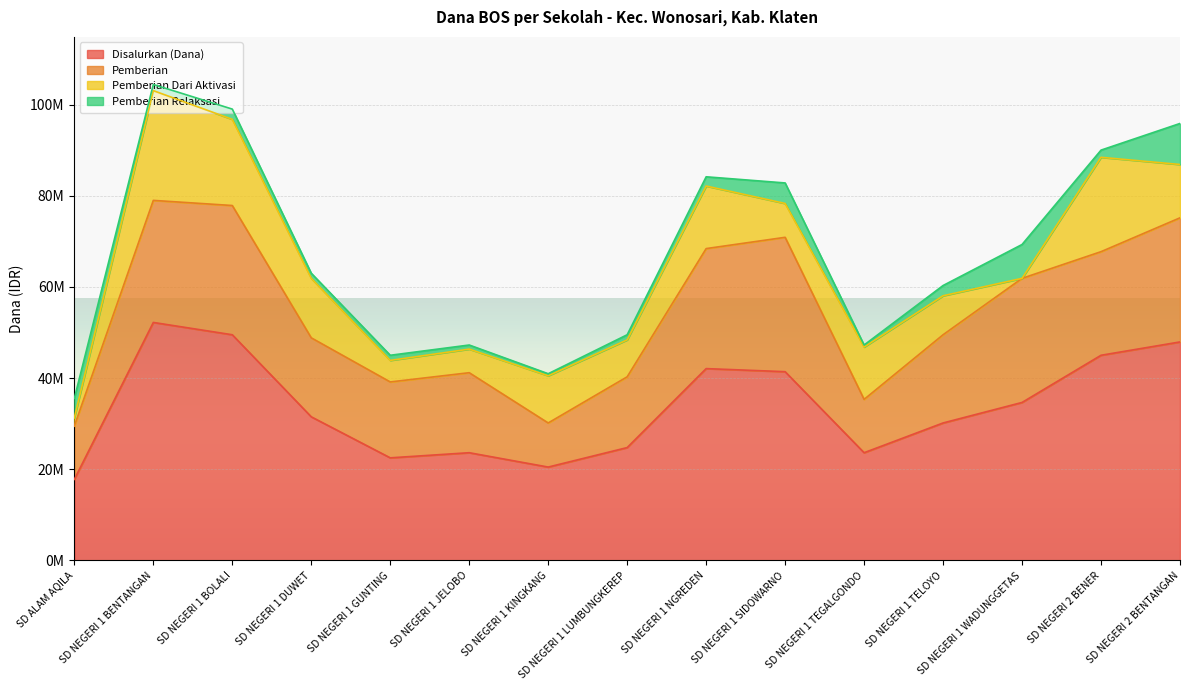

What position from the right is SD NEGERI 1 NGREDEN?

7